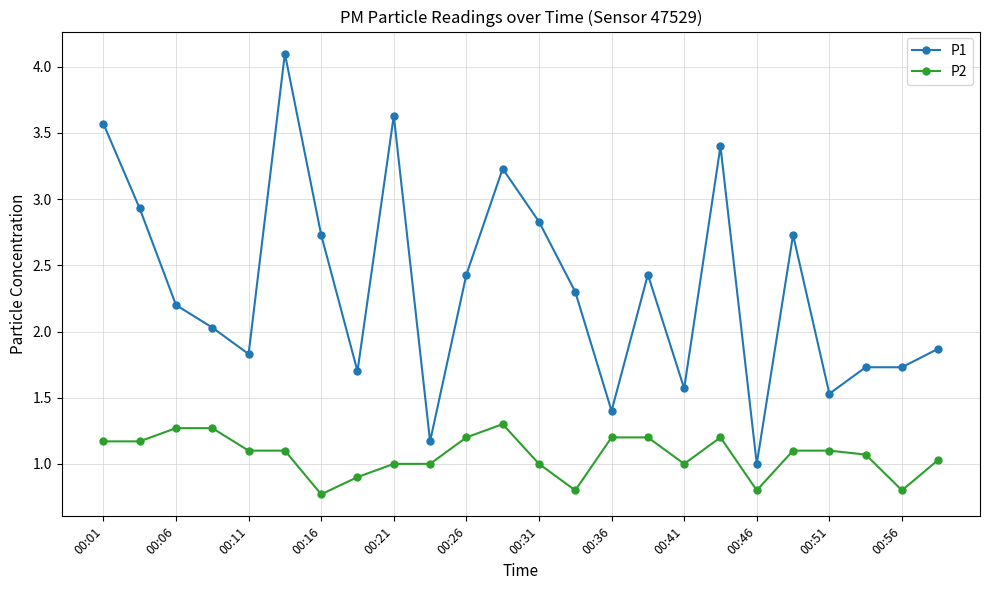

What is the value of the P1 point at the 14th from the left?

2.3